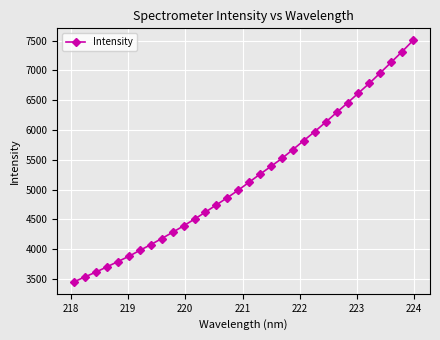

What is the value of the 8th point from the left?

4078.6